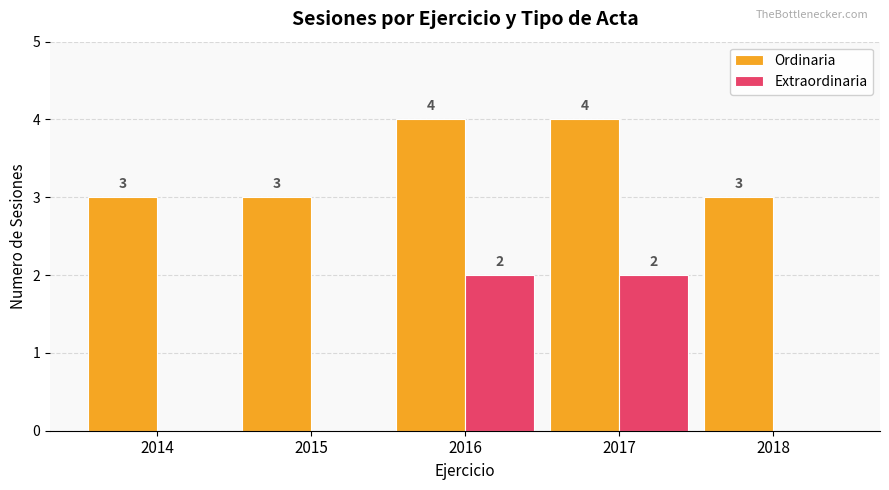

Does the chart contain stacked bars?

No